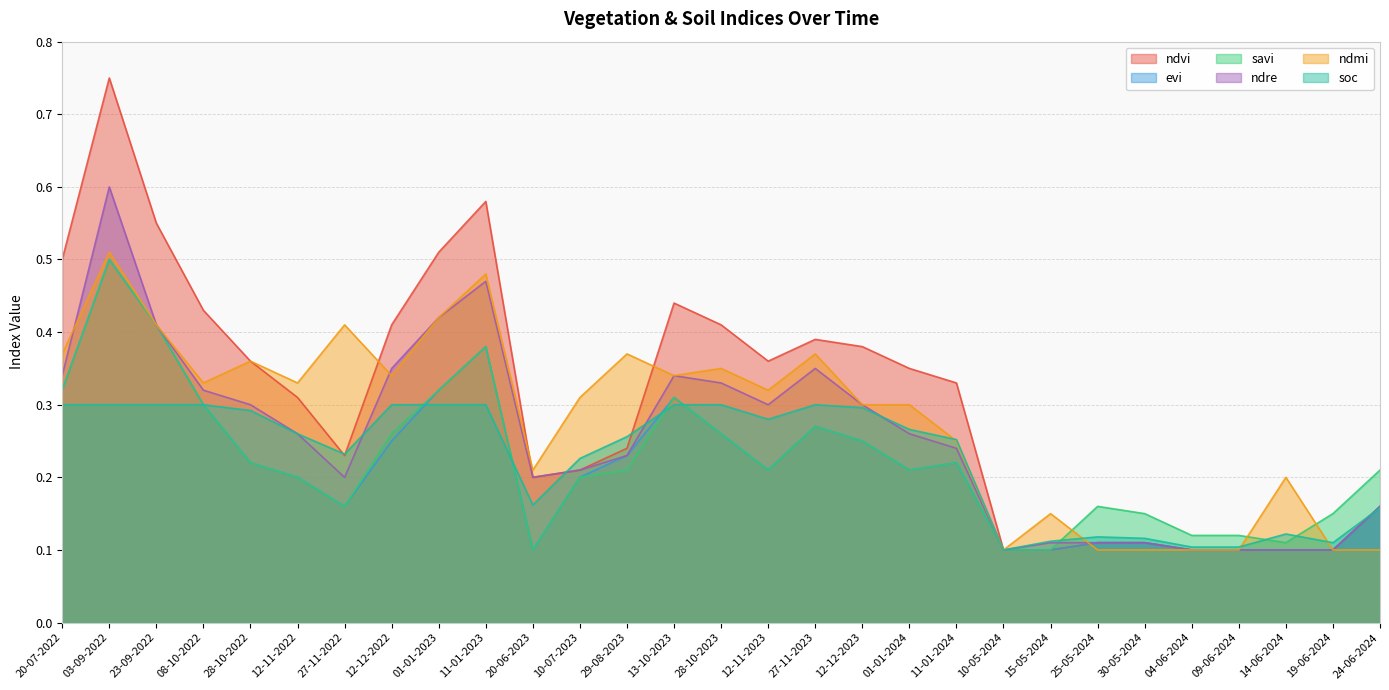

Read the evi value at 12-12-2023.

0.2